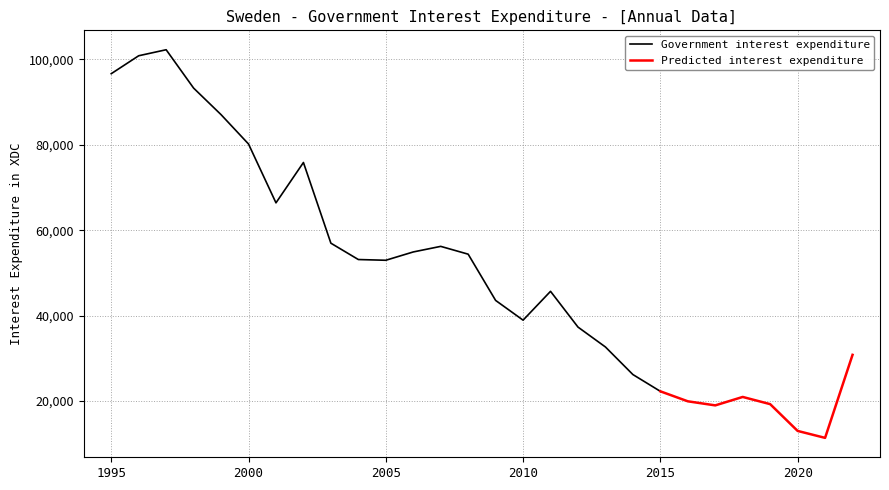

Which category has the highest value across all series?

1997